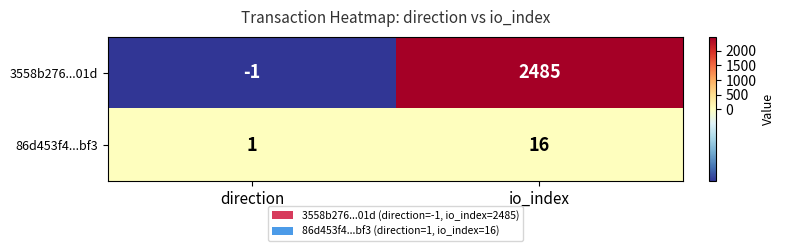

Reading left to right, extract all data points from this chart.

3558b276...01d: -1	2485
86d453f4...bf3: 1	16